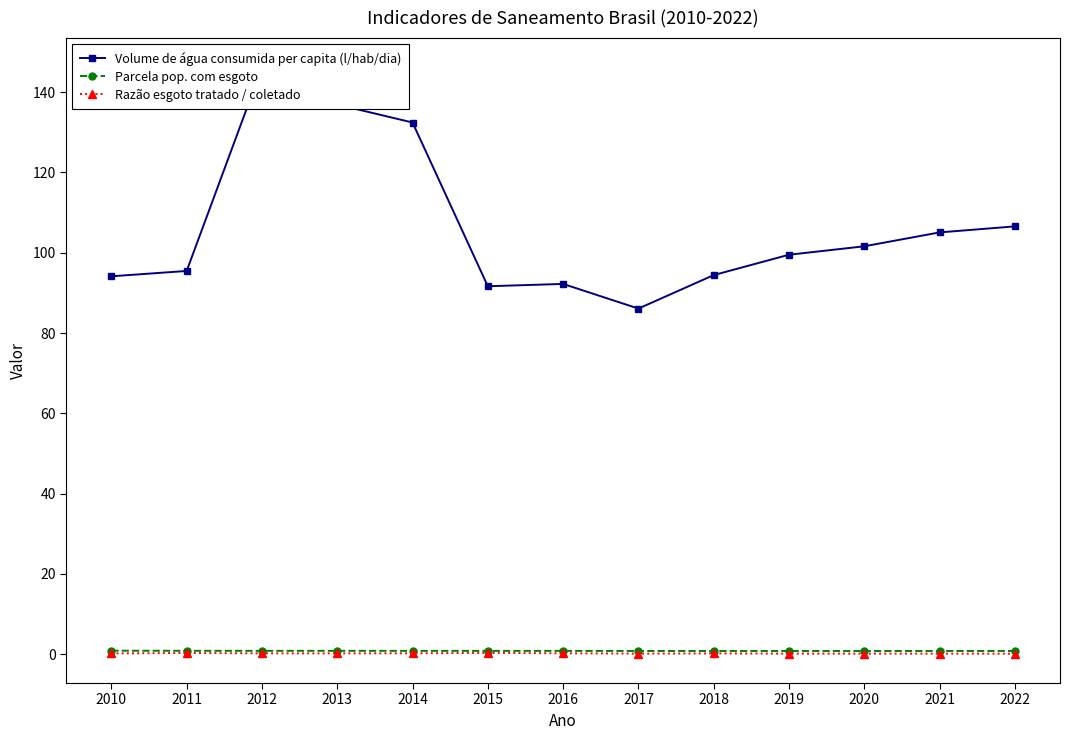

List the labels in order of Razão esgoto tratado / coletado value, smallest first.

2022, 2019, 2020, 2021, 2017, 2018, 2010, 2013, 2012, 2016, 2014, 2011, 2015